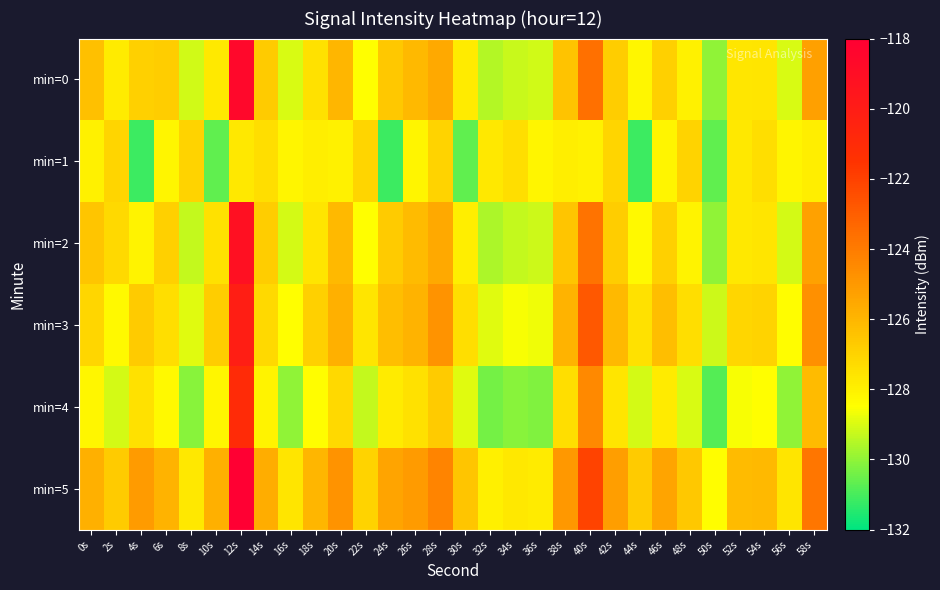

Between 6s and 2s, which is larger?

6s